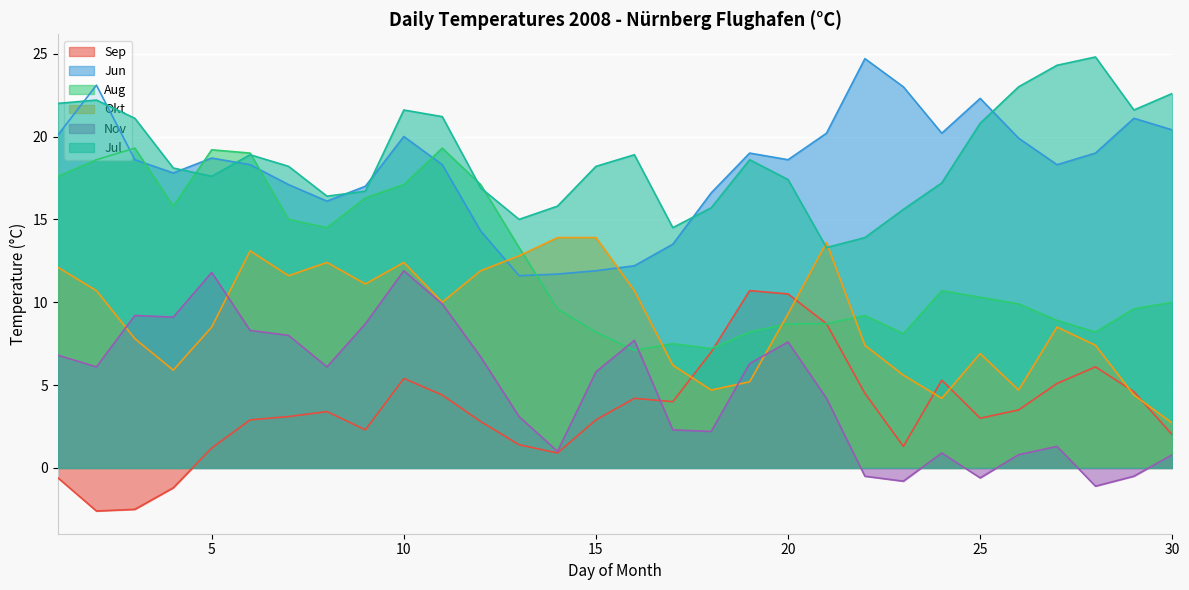

What is the highest value of the Aug series?

19.3